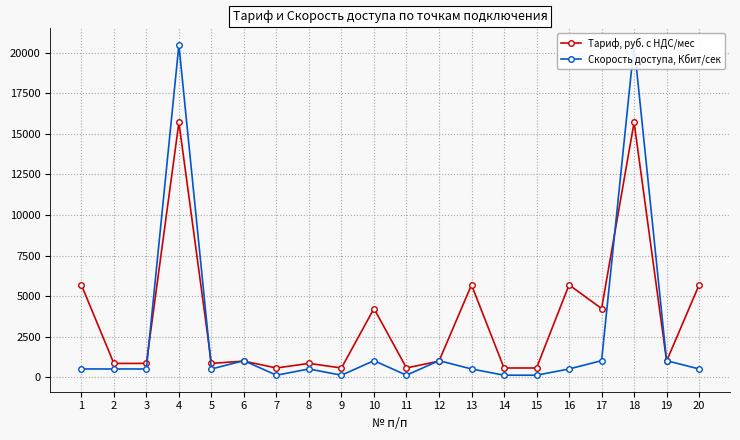

Reading left to right, transcribe all the data shown in this chart.

Тариф, руб. с НДС/мес: 5692.5	855.5	855.5	15705.8	855.5	997.1	572.3	855.5	572.3	4235.0	572.3	997.1	5692.5	572.3	572.3	5692.5	4235.0	15705.8	997.1	5692.5
Скорость доступа, Кбит/сек: 512.0	512.0	512.0	20480.0	512.0	1024.0	128.0	512.0	128.0	1024.0	128.0	1024.0	512.0	128.0	128.0	512.0	1024.0	20480.0	1024.0	512.0